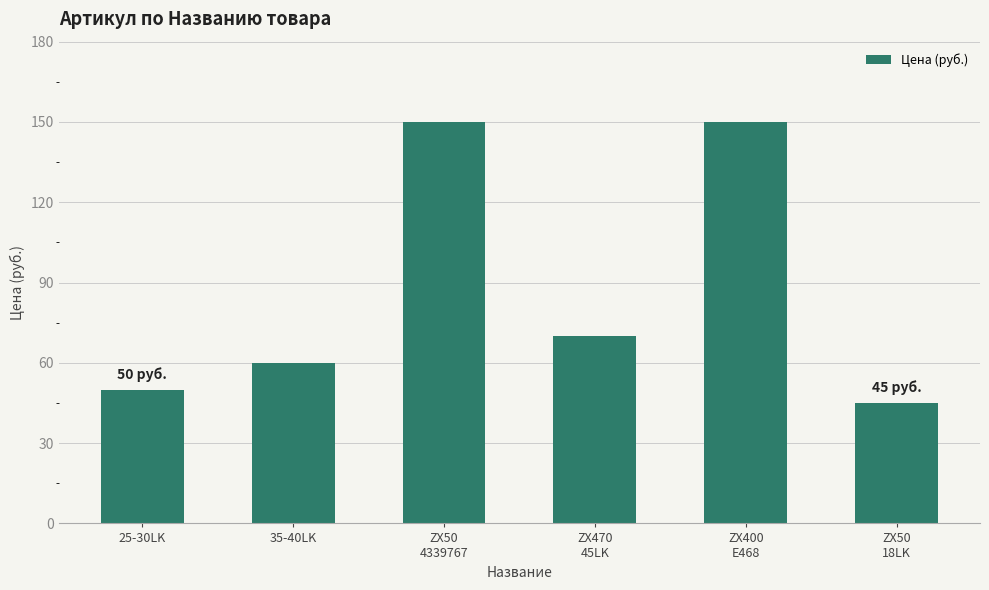

How many data points are less than 70?

3